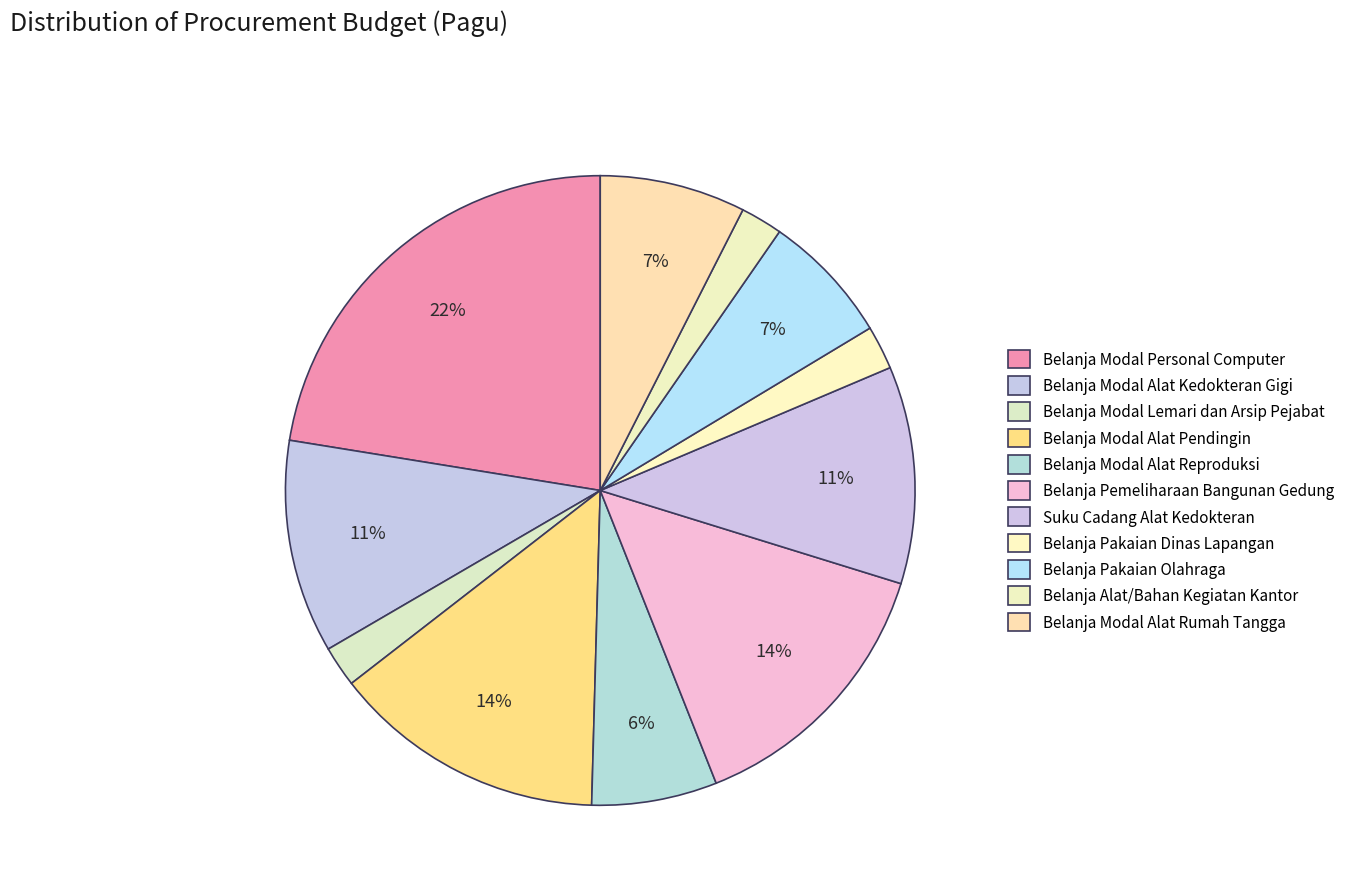

How many slices are in this pie chart?

11